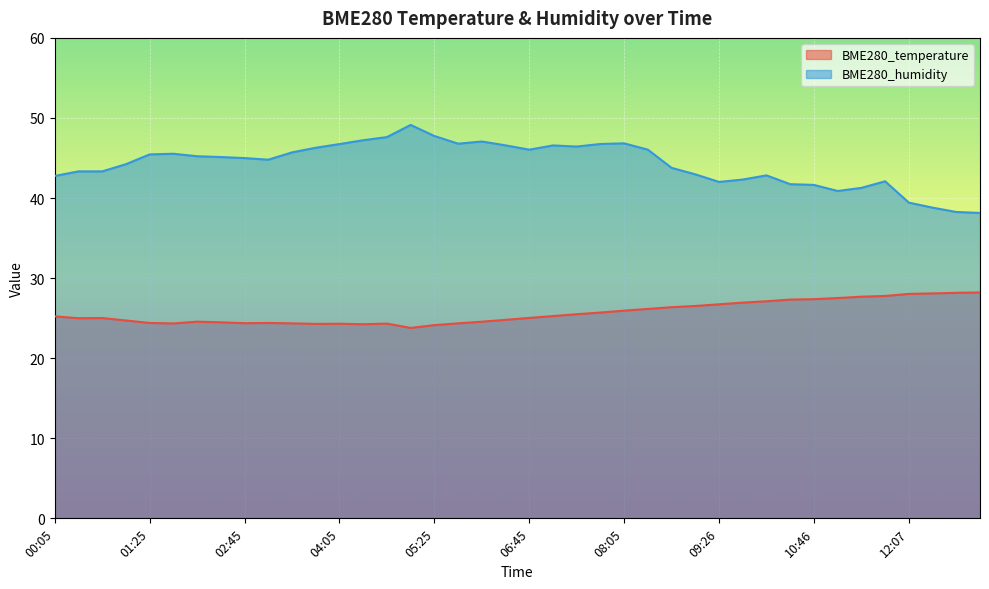

List the series in order of their peak value, highest first.

BME280_humidity, BME280_temperature